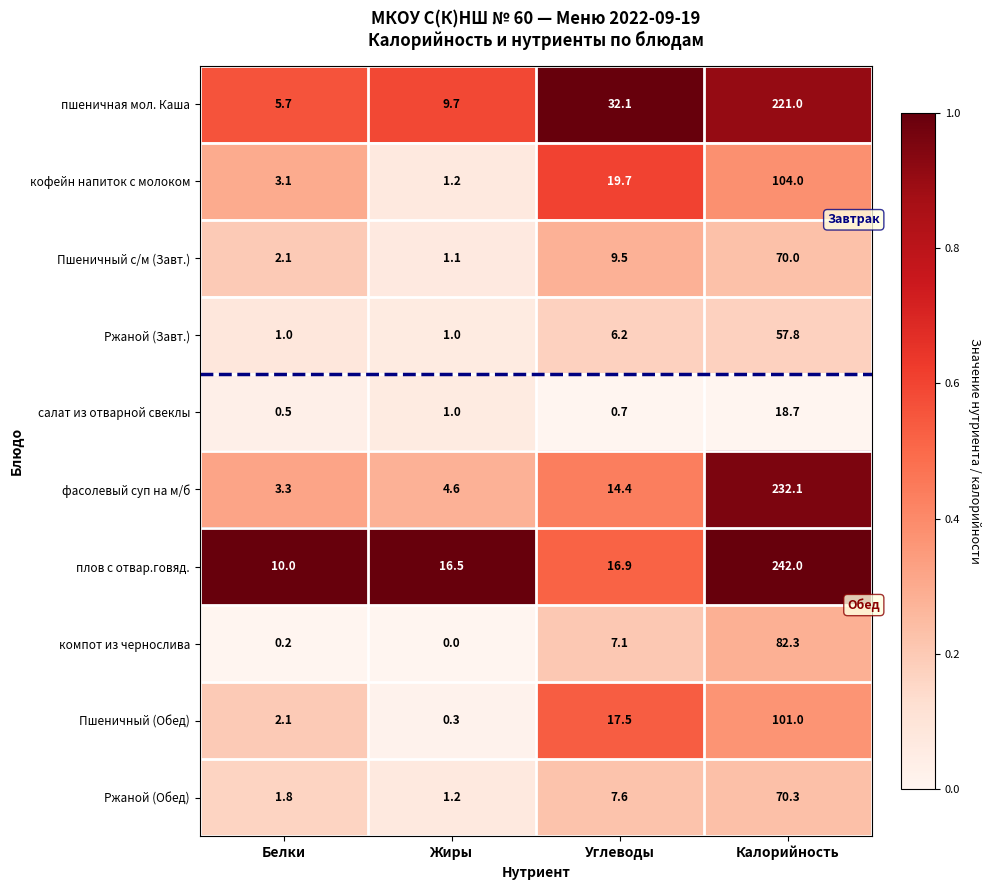

At which label does пшеничная мол. Каша first exceed 32?

Углеводы